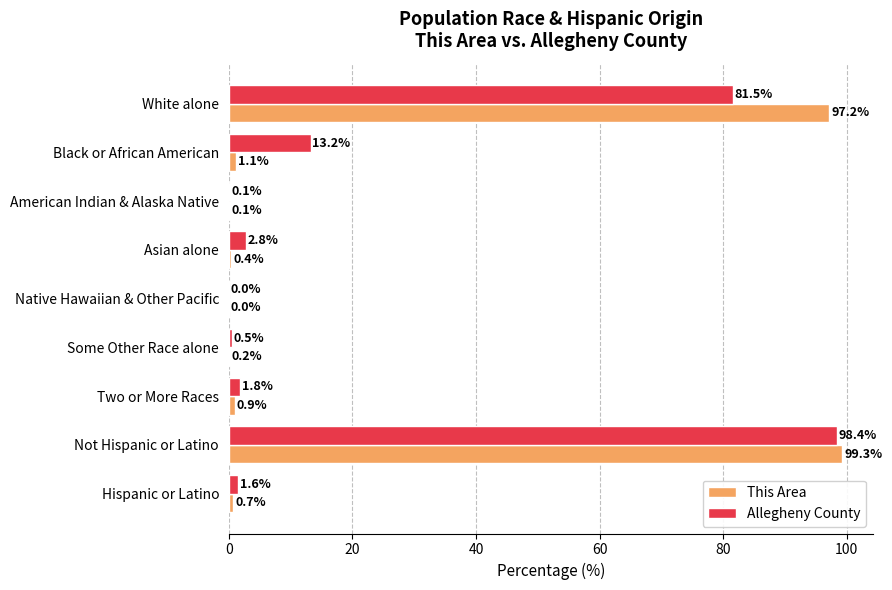

What is the maximum value for This Area?

99.3